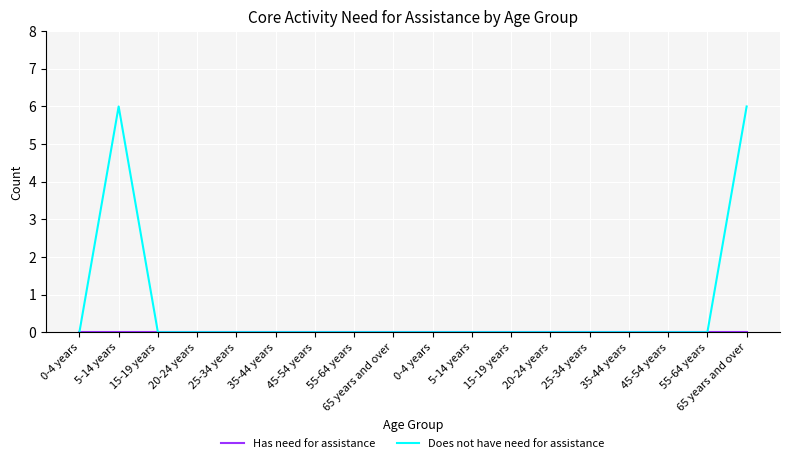

How many lines are shown in the chart?

2